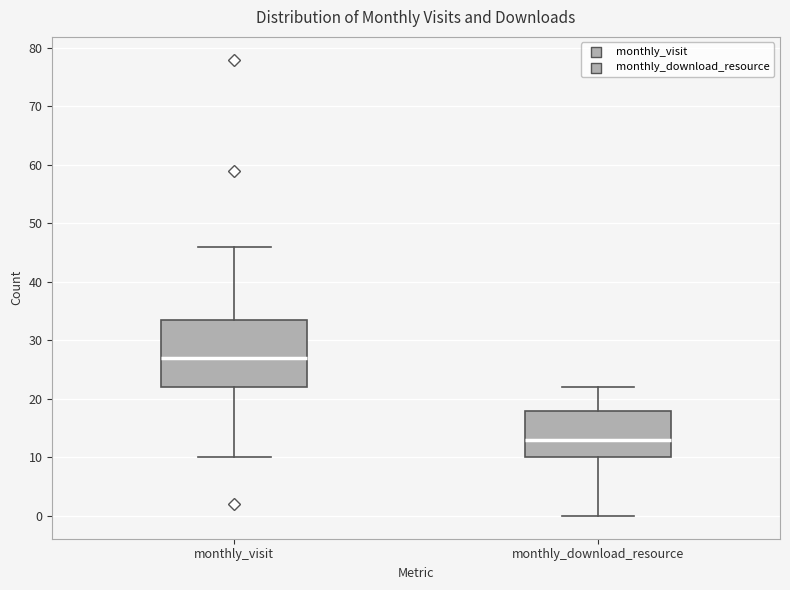

Which box's median line is the lowest?

monthly_download_resource